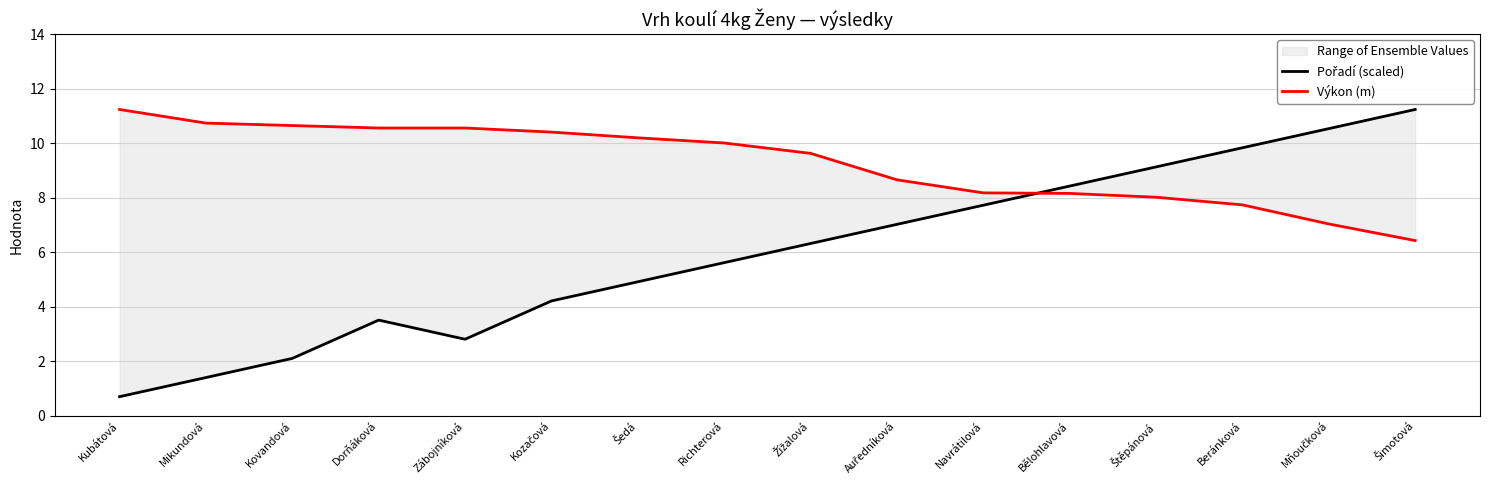

Which series ends up on top after the final intersection of Pořadí (scaled) and Výkon (m)?

Pořadí (scaled)